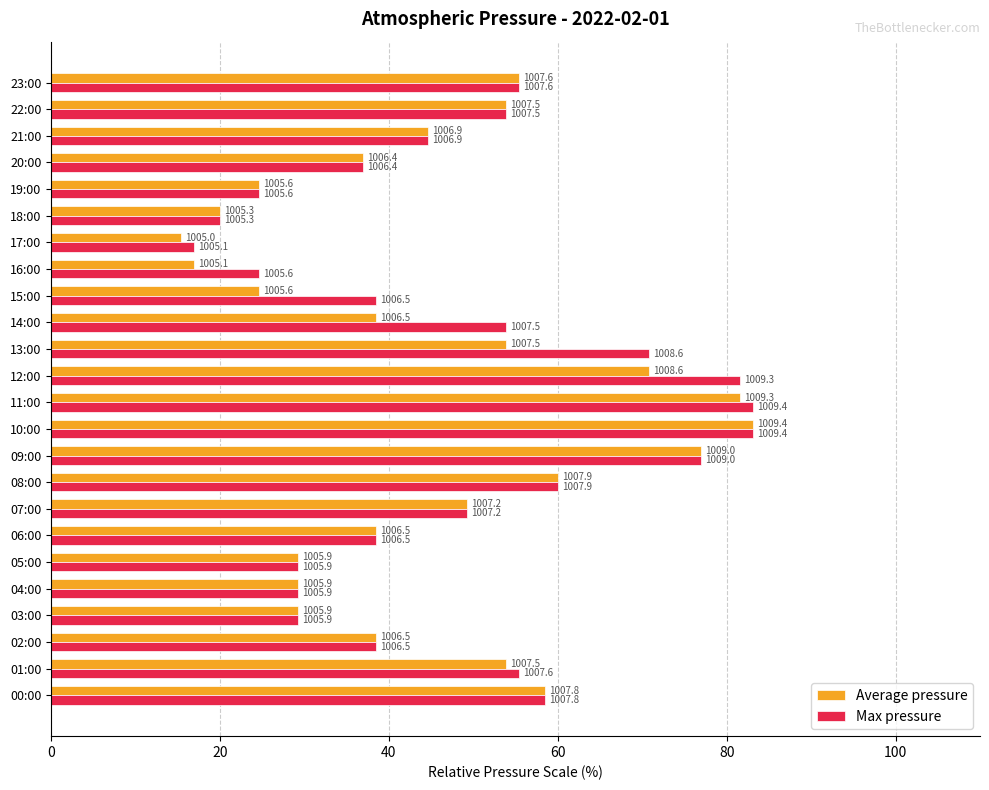

What are all the series names shown in the legend?

Average pressure, Max pressure